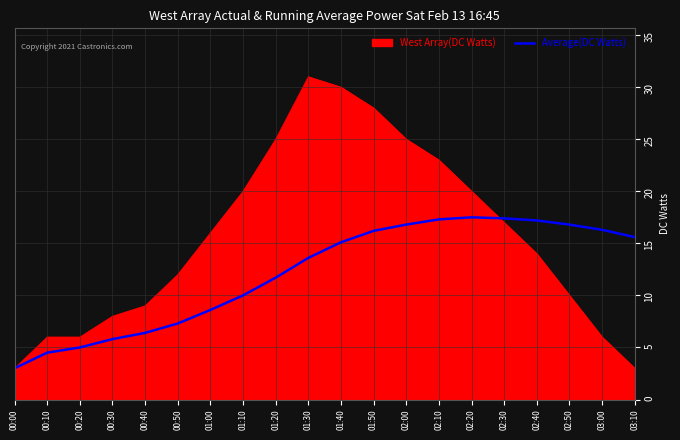

What is the greatest value displayed?

31.0